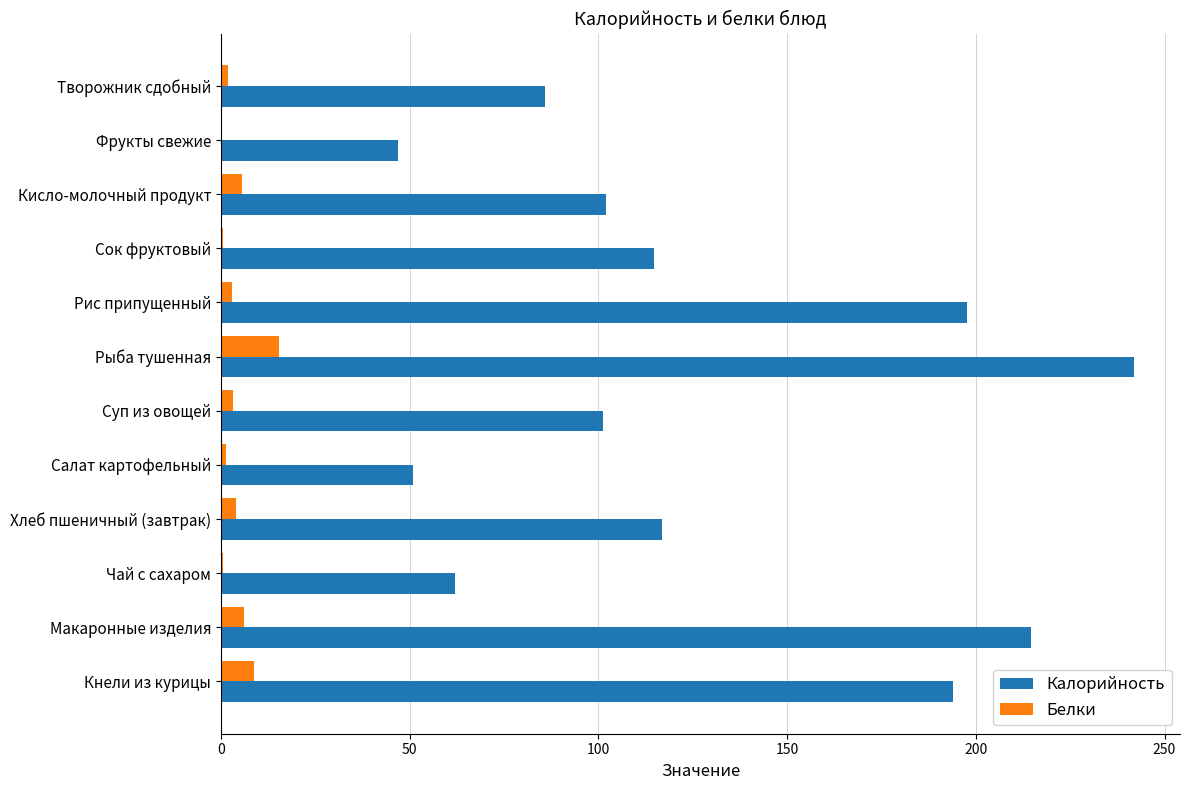

What is the highest value of the Белки series?

15.5